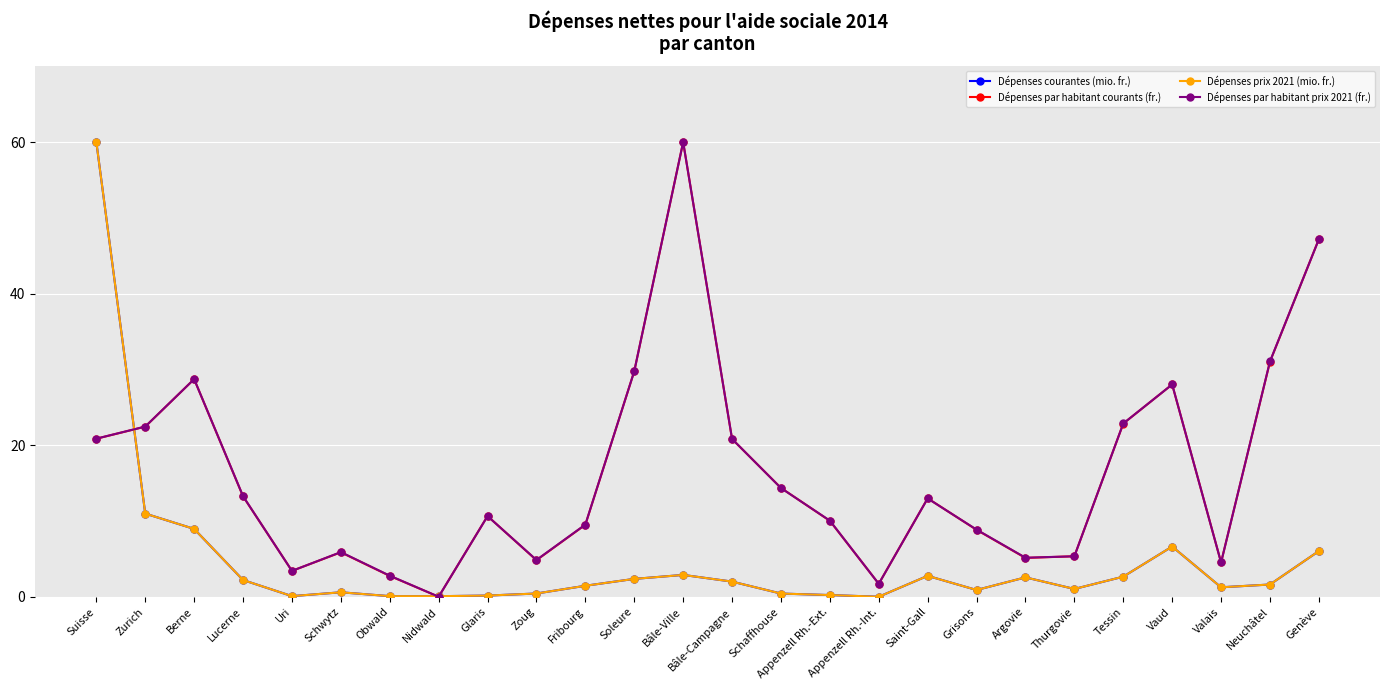

Is it true that Dépenses par habitant courants (fr.) equals 10.6 at Glaris?

True